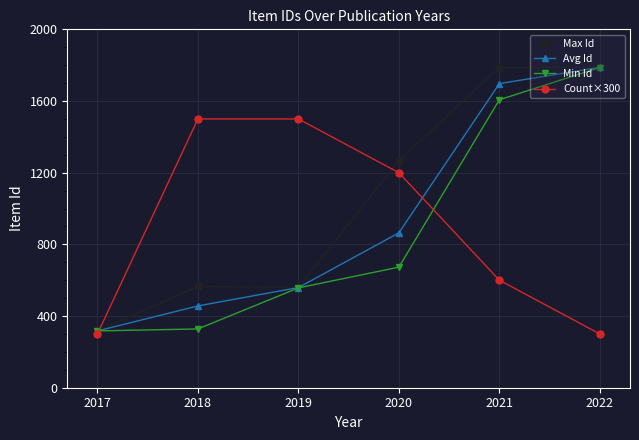

Is it true that Min Id equals 673.0 at 2020?

True